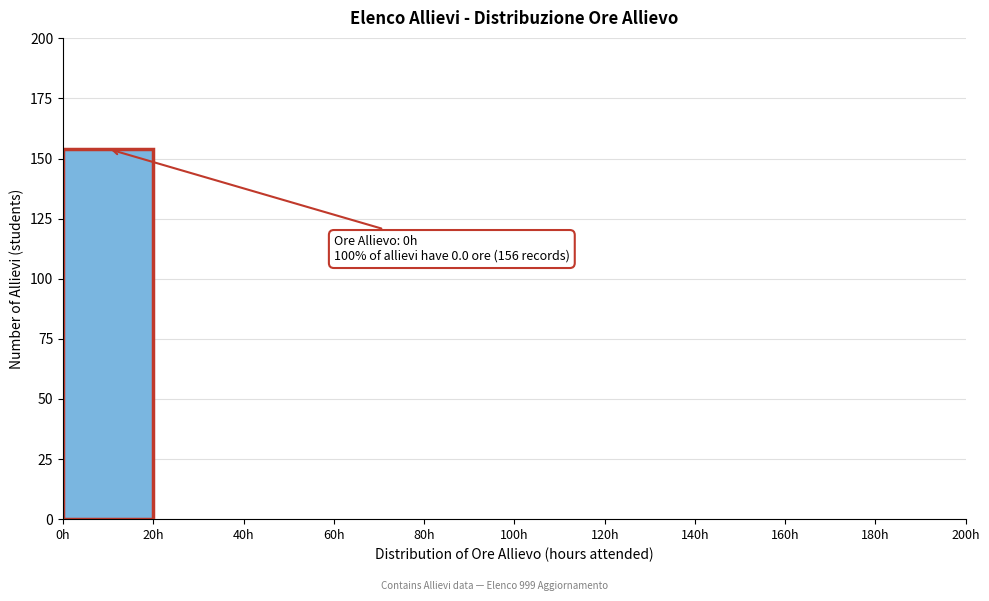

Over which range of the x-axis is the bar tallest?

0 to 20